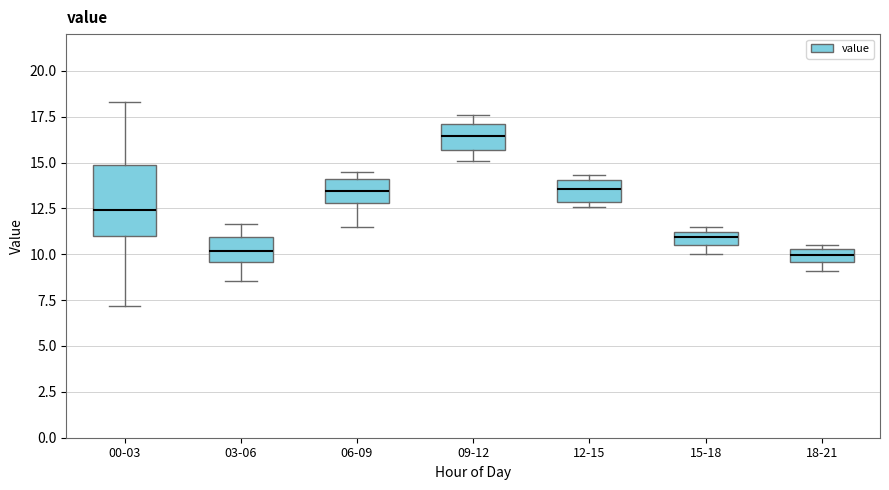

Which box has the highest median line?

09-12